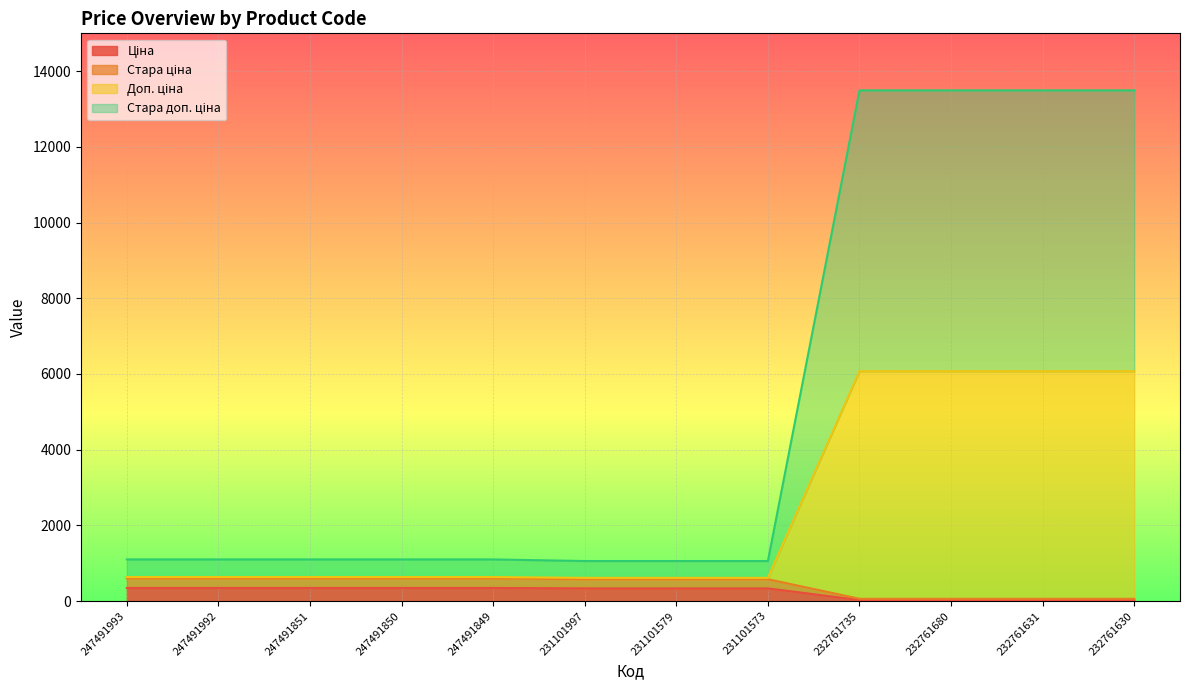

Which category has the lowest value across all series?

232761735